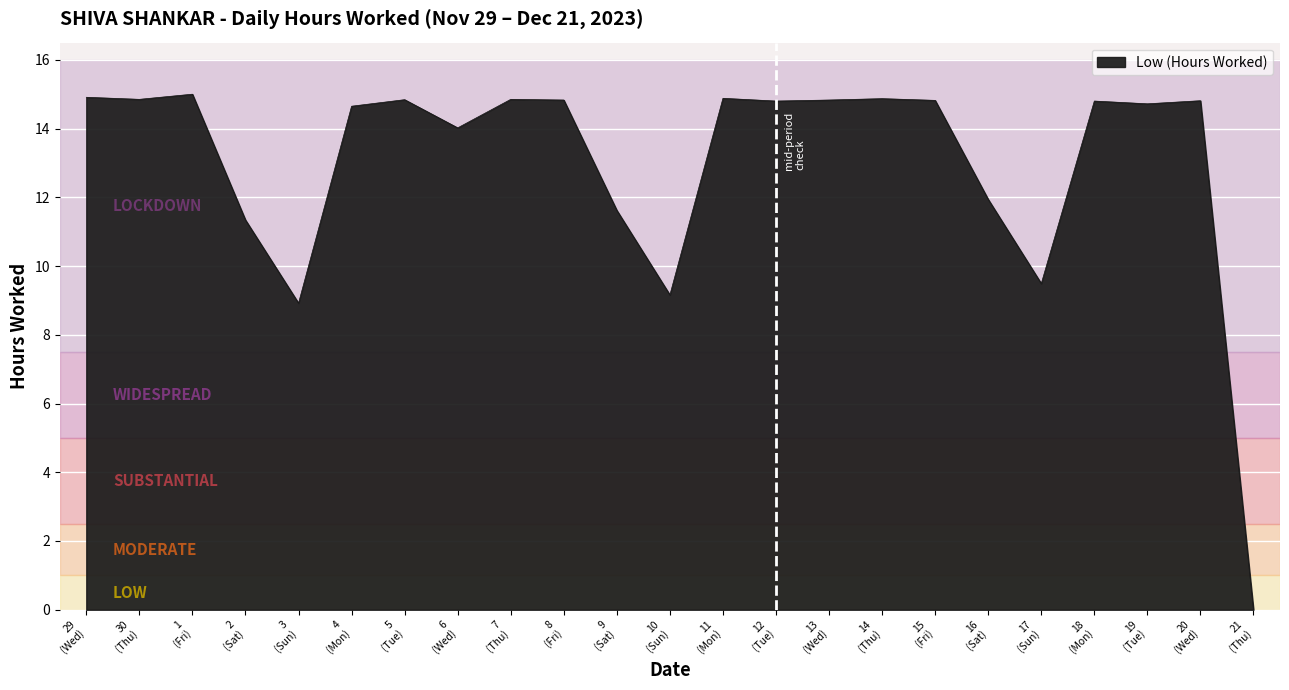

What is the maximum value shown in the chart?

15.0